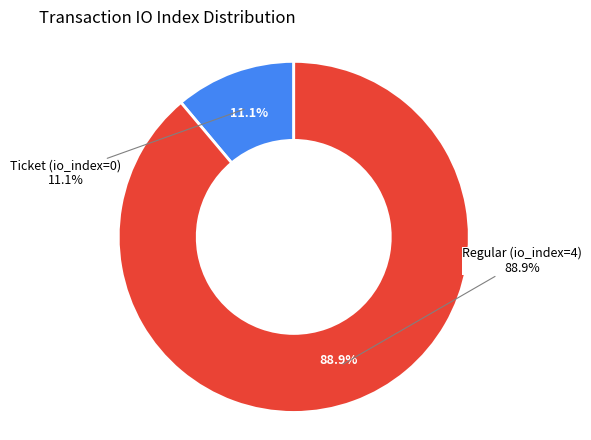

Rank the categories by value from highest to lowest.

Regular (io_index=4), Ticket (io_index=0)